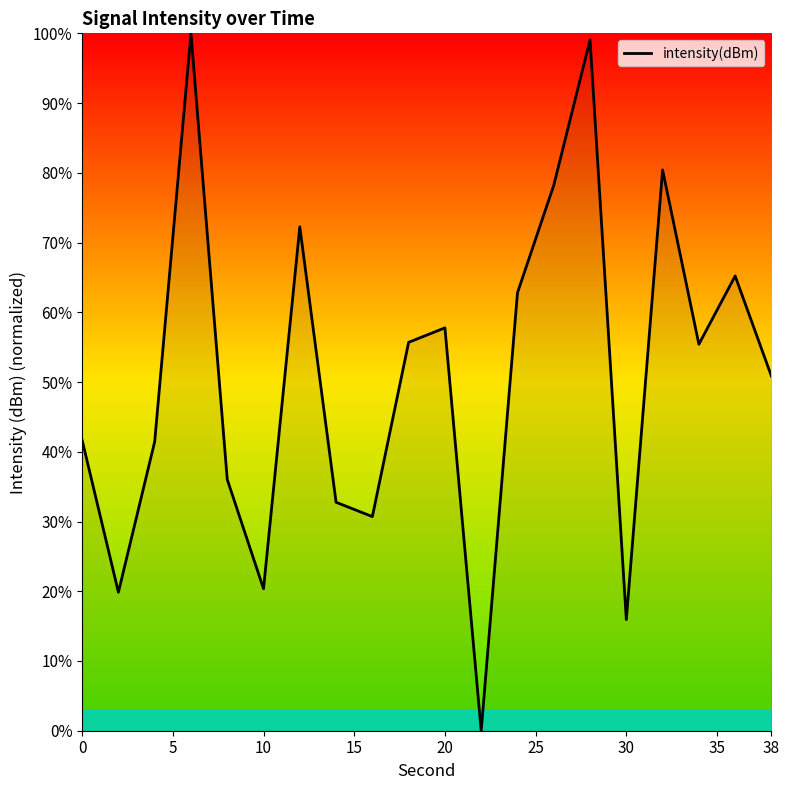

What is the maximum value shown in the chart?

100.0